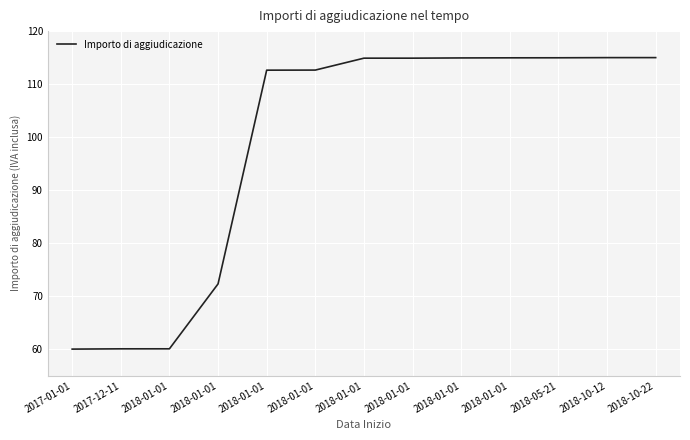

What is the greatest value displayed?

115.0